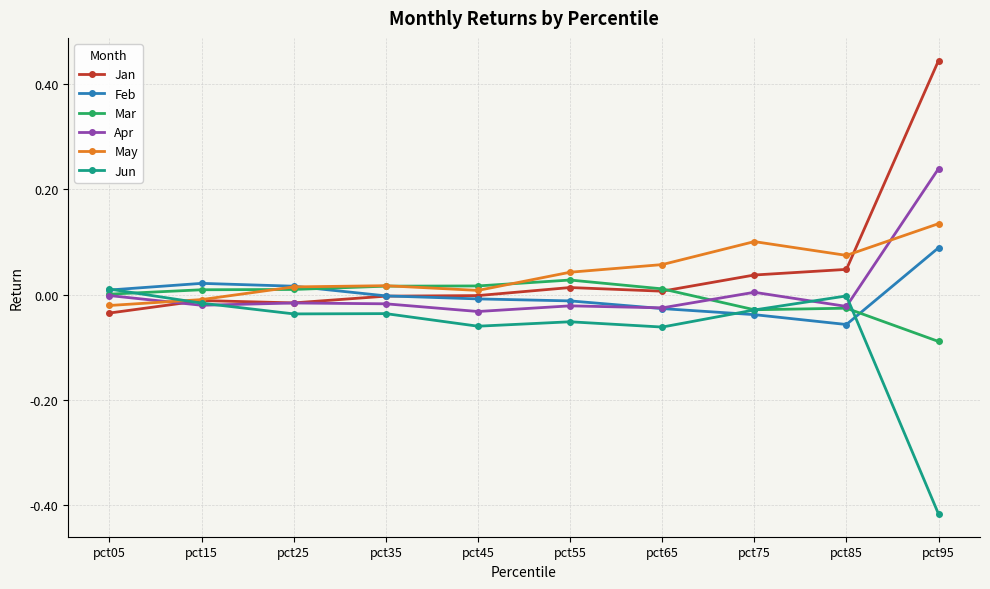

True or false: Apr has more than 0 points higher than both neighbors.

True